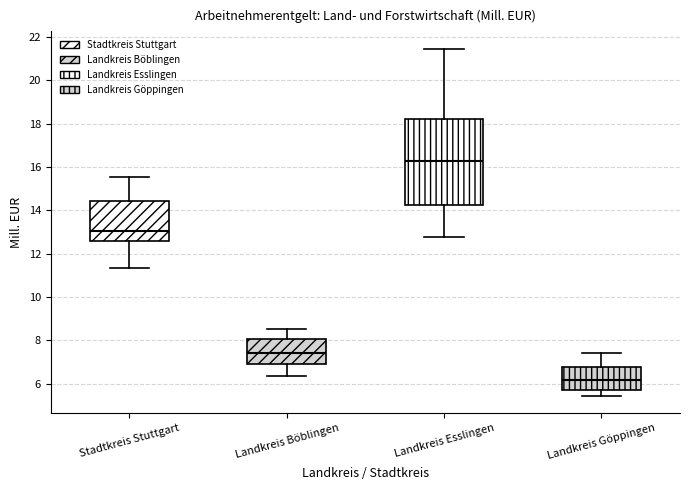

Reading left to right, read every box against the y-axis: the position of its median line, the range the box covers, and the ends of its whiskers. The values are not printed on the chart, so give them approximately, as read against the axis.

Stadtkreis Stuttgart: median 13.0, box 12.6 to 14.4, whiskers 11.4 to 15.6
Landkreis Böblingen: median 7.4, box 7.0 to 8.0, whiskers 6.4 to 8.6
Landkreis Esslingen: median 16.2, box 14.2 to 18.2, whiskers 12.8 to 21.4
Landkreis Göppingen: median 6.2, box 5.8 to 6.8, whiskers 5.4 to 7.4